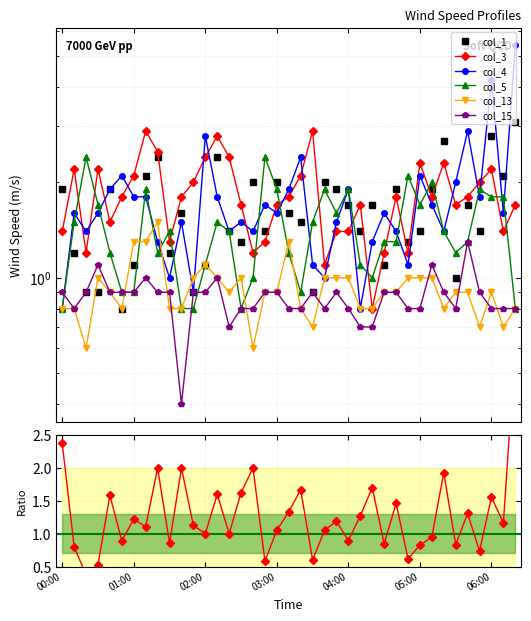

Which series has the largest total across all categories?

col_3